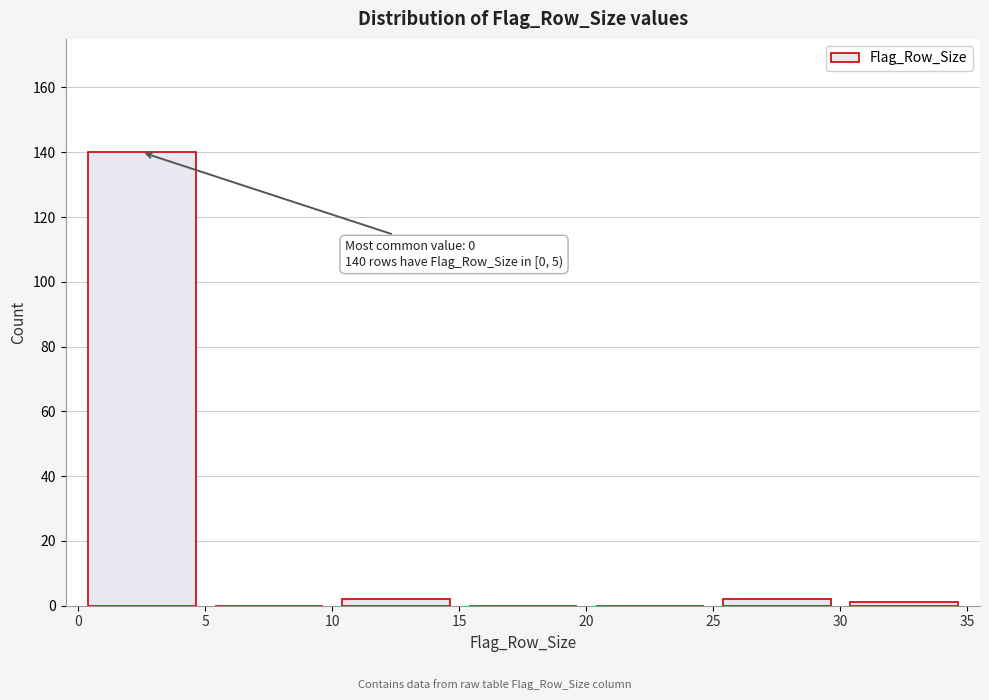

Over which range of the x-axis is the bar tallest?

0 to 5